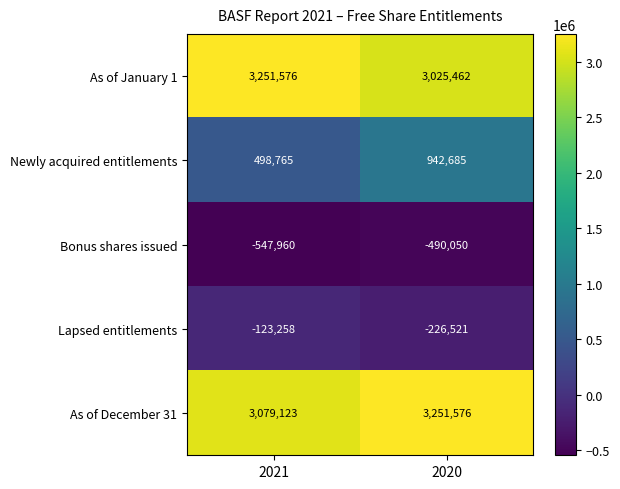

What is the maximum value shown in the chart?

3251576